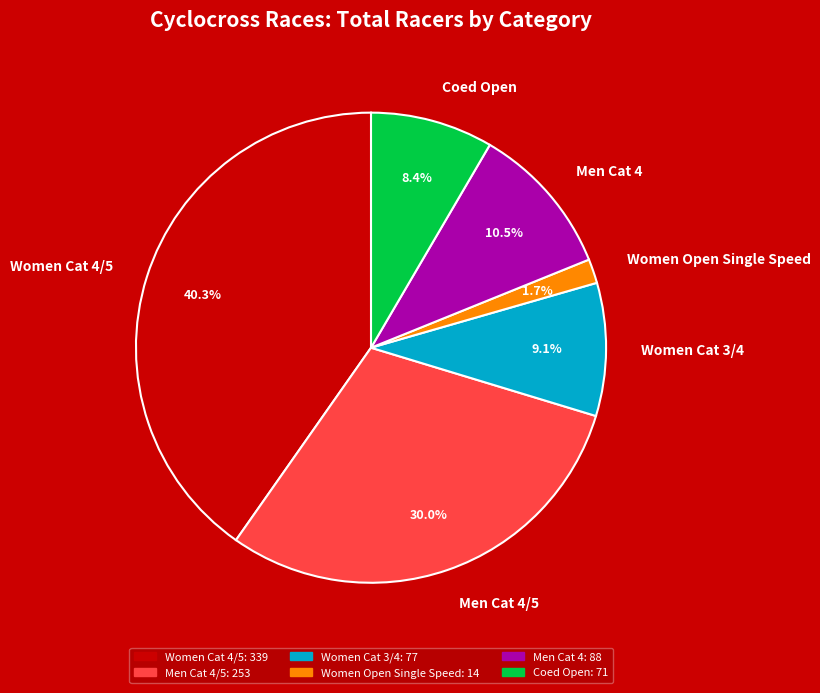

Between Women Cat 3/4 and Women Cat 4/5, which is larger?

Women Cat 4/5